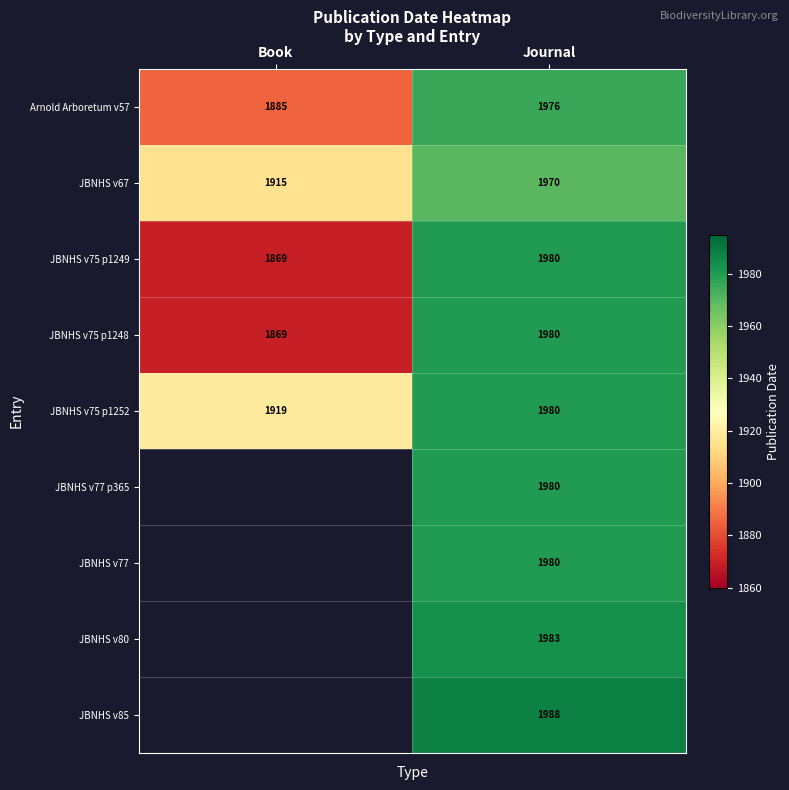

What is the difference between the highest and lowest values at Journal?

18